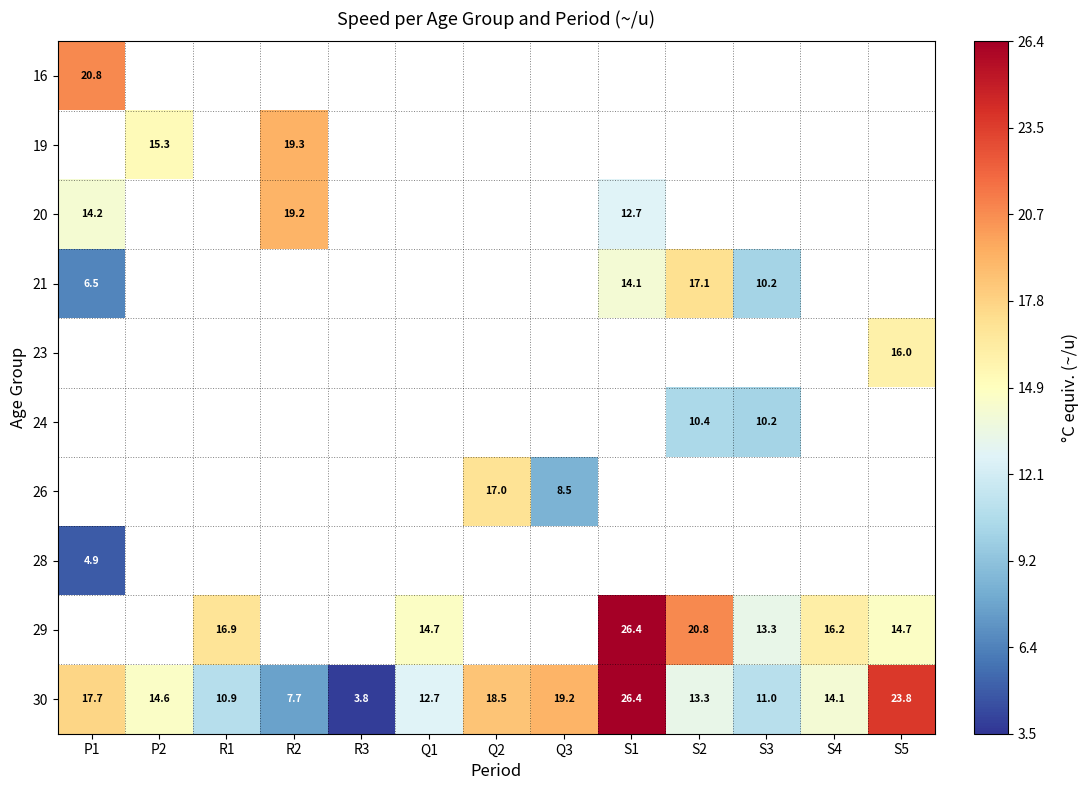

True or false: 30 has a value of 24.5 at Q2.

False